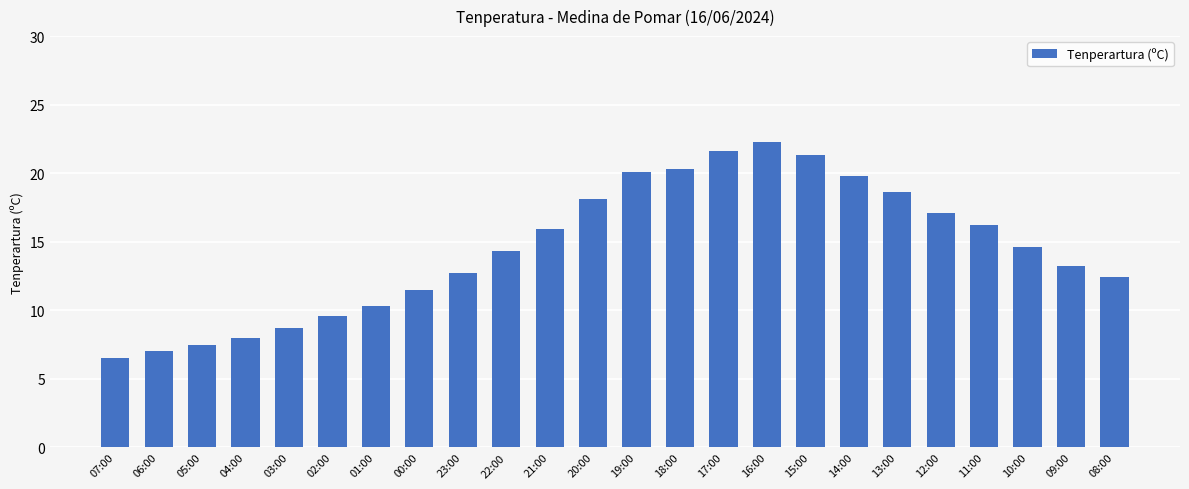

Which has a higher value, 14:00 or 00:00?

14:00